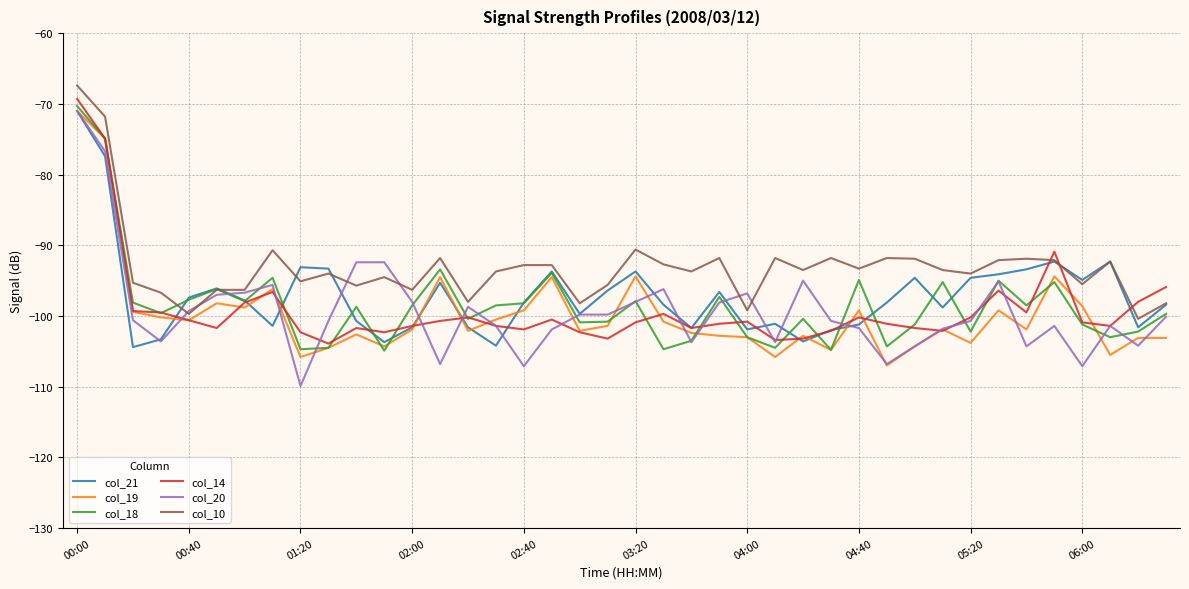

True or false: col_21 has more than 0 interior local peaks.

True